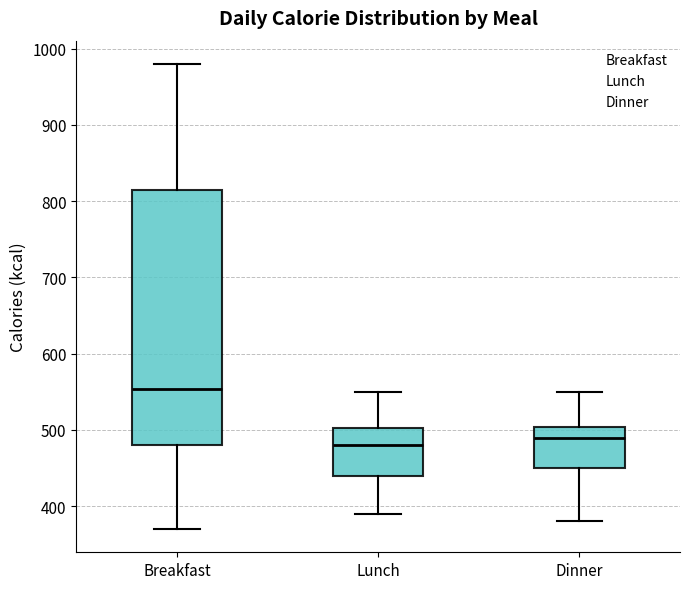

Which box is the tallest, from its lower edge to its upper edge?

Breakfast